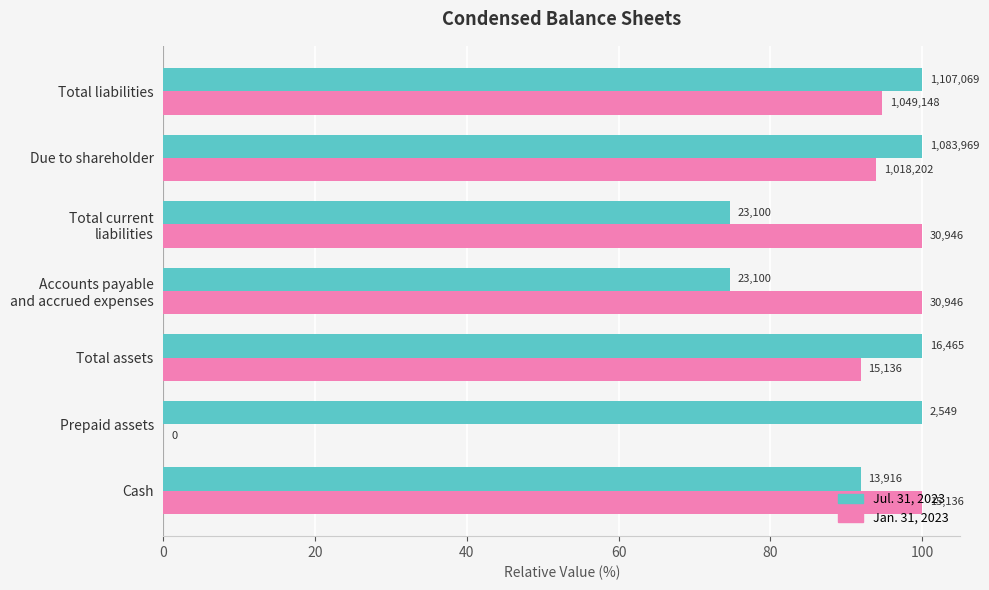

What are all the series names shown in the legend?

Jul. 31, 2023, Jan. 31, 2023